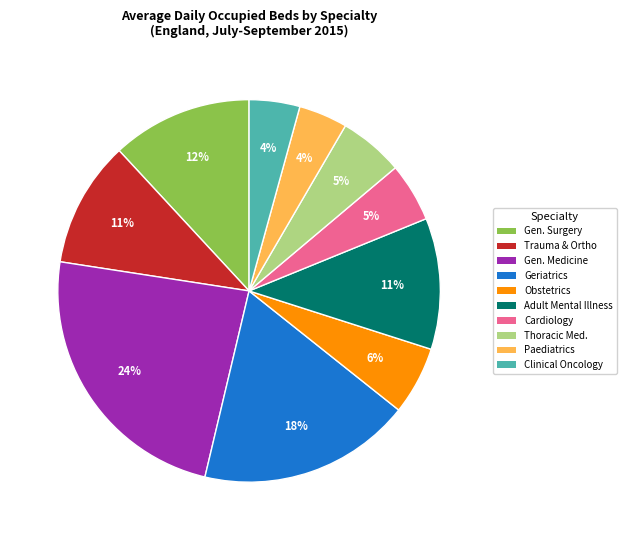

To the nearest percent, what portion does Geriatrics represent?

18%